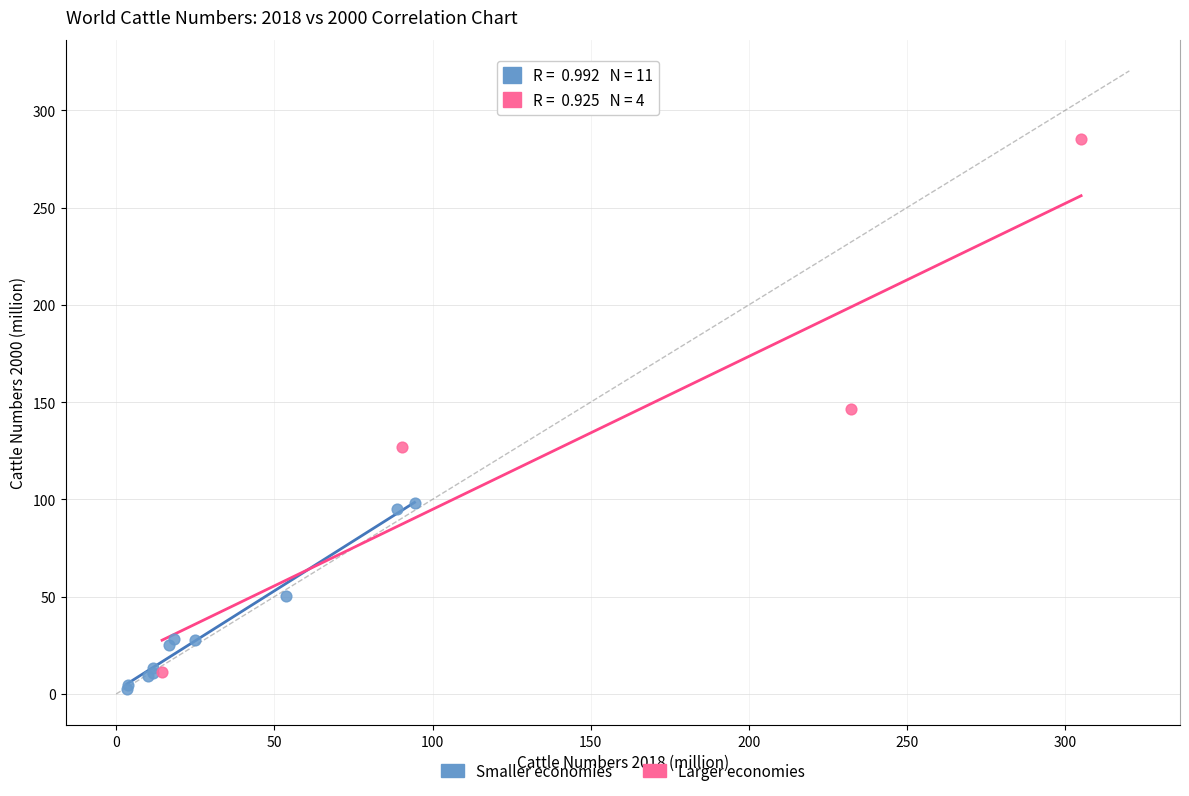

Which series contains the highest Y value?

Larger economies